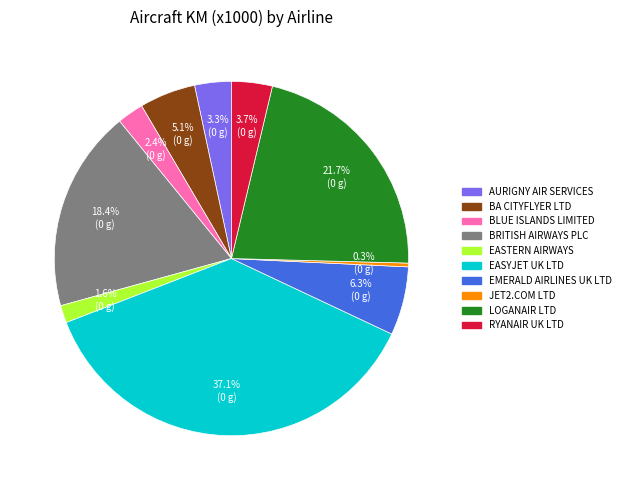

Approximately how many times larger is the value at BRITISH AIRWAYS PLC compared to LOGANAIR LTD?

0.8